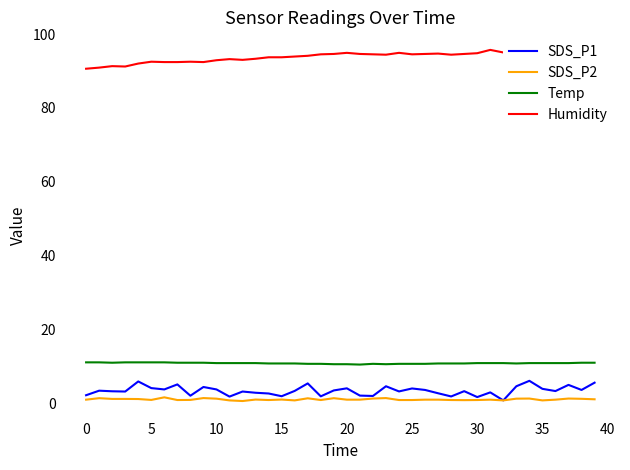

Reading left to right, what are all the values shown in this chart?

SDS_P1: 2.2	3.4	3.3	3.2	5.9	4.1	3.8	5.1	2.1	4.4	3.8	1.8	3.2	2.9	2.7	1.9	3.4	5.4	1.9	3.5	4.1	2.1	2.0	4.6	3.2	4.0	3.6	2.7	1.9	3.3	1.7	3.0	0.8	4.6	6.1	3.9	3.3	5.0	3.6	5.6
SDS_P2: 1.0	1.4	1.2	1.2	1.2	0.9	1.6	0.9	0.9	1.4	1.3	0.8	0.6	1.0	0.9	1.0	0.8	1.4	0.9	1.4	1.0	1.0	1.3	1.4	0.9	0.9	1.0	1.0	0.9	0.9	0.9	1.0	0.8	1.3	1.3	0.8	1.0	1.3	1.2	1.1
Temp: 11.1	11.1	11.0	11.1	11.1	11.1	11.1	11.0	11.0	11.0	10.9	10.9	10.9	10.9	10.8	10.8	10.8	10.7	10.7	10.6	10.6	10.5	10.7	10.6	10.7	10.7	10.7	10.8	10.8	10.8	10.9	10.9	10.9	10.8	10.9	10.9	10.9	10.9	11.0	11.0
Humidity: 90.6	90.9	91.3	91.2	92.0	92.5	92.4	92.4	92.5	92.4	92.9	93.2	93.0	93.3	93.7	93.7	93.9	94.1	94.5	94.6	94.9	94.6	94.5	94.4	94.9	94.5	94.6	94.7	94.4	94.6	94.8	95.7	95.0	95.3	95.3	95.5	95.7	95.7	95.2	95.7